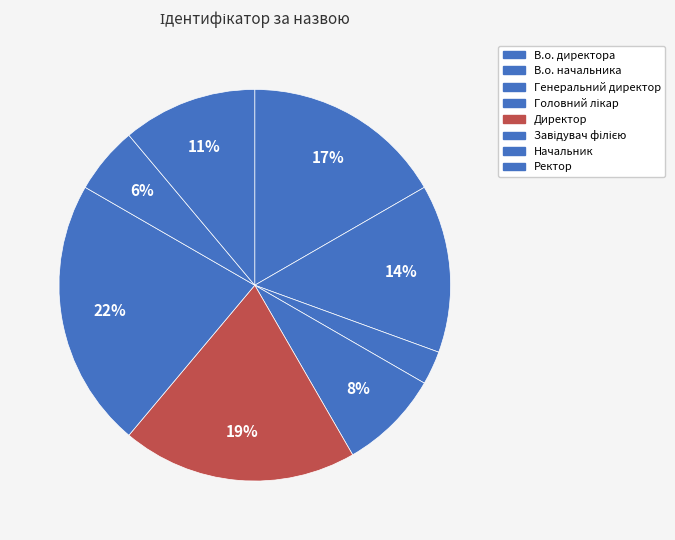

Rank the categories by value from highest to lowest.

Завідувач філією, Директор, В.о. директора, В.о. начальника, Ректор, Головний лікар, Начальник, Генеральний директор